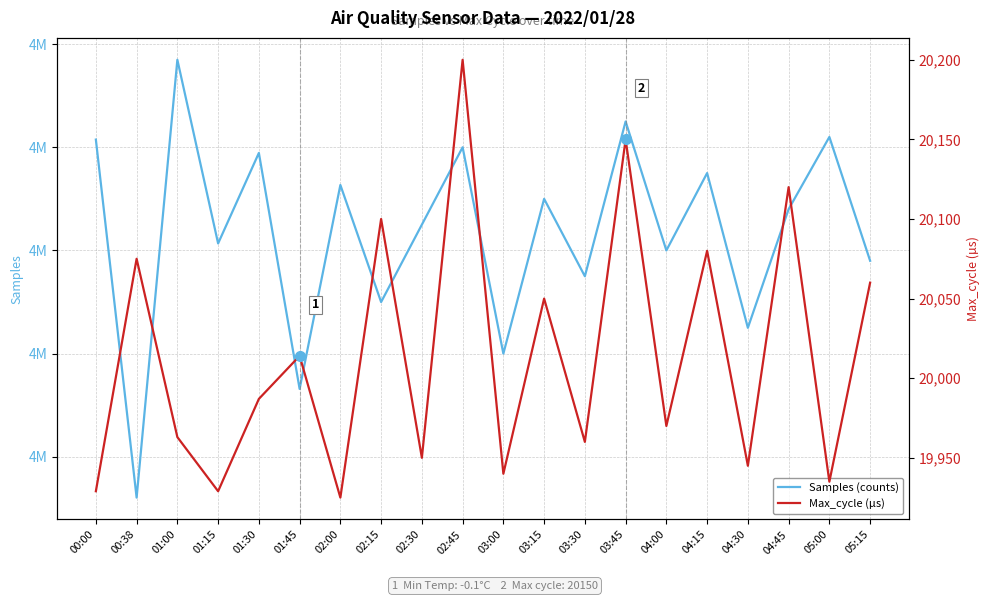

What position from the left is 04:15?

16